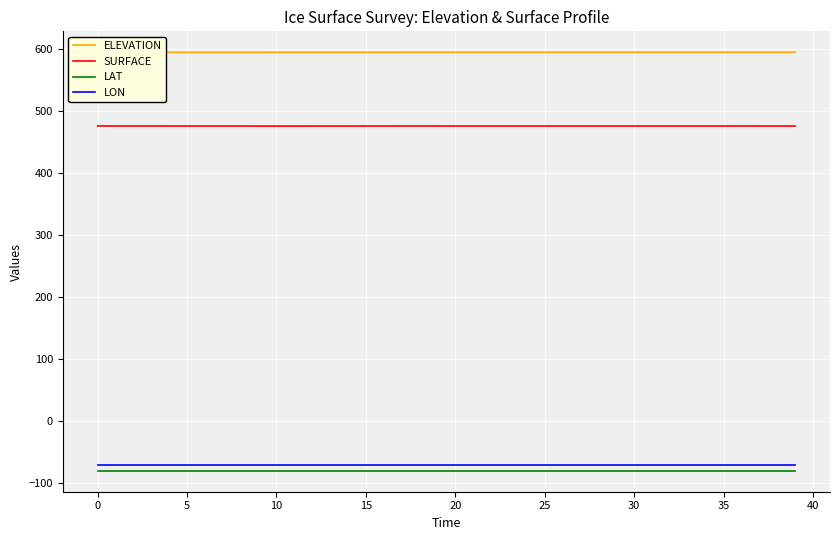

What is the average value of the LON series?

-71.5